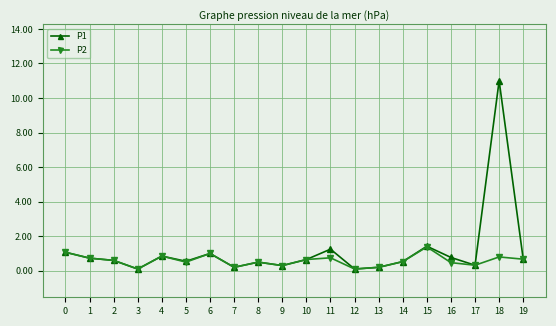

What is the total value across all series at 6?

2.0